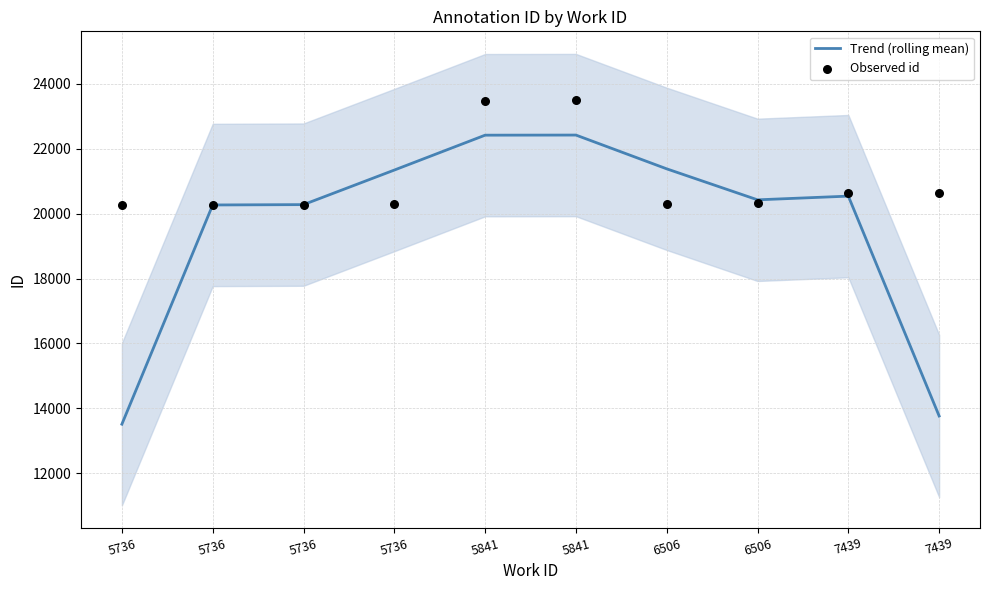

At which category is the sum across all series the highest?

5841